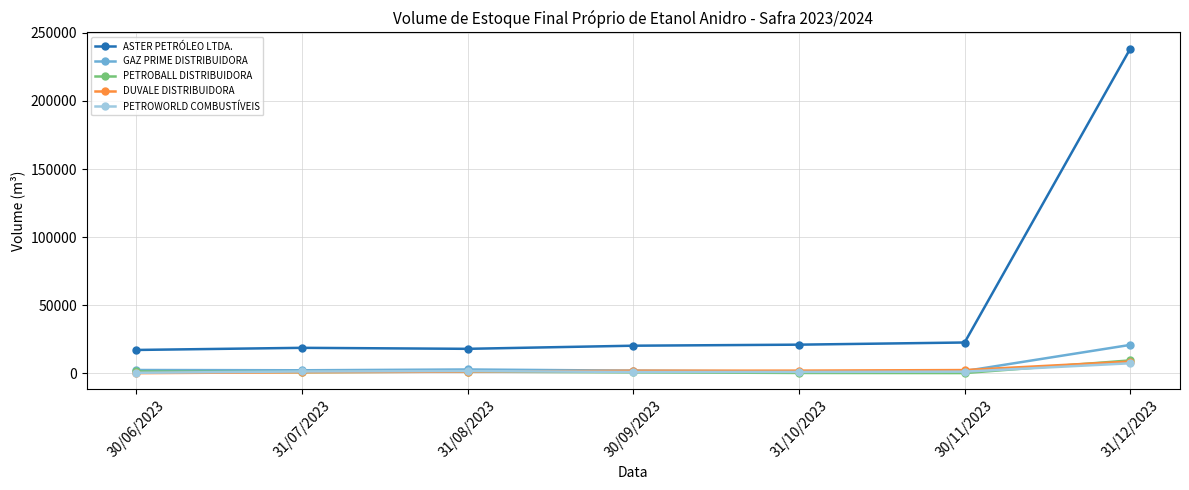

What is the approximate value of PETROBALL DISTRIBUIDORA at 31/08/2023?

1228